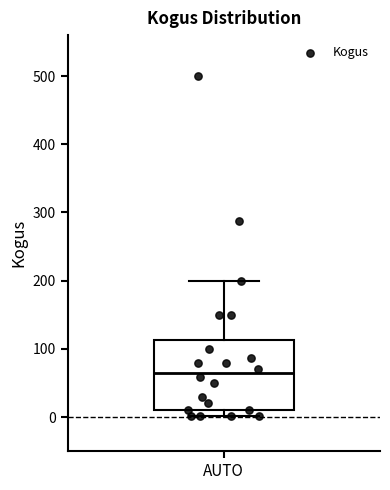

Where does the upper whisker of the box for AUTO end on the y-axis? The values are not printed on the chart, so give them approximately, as read against the axis.

200